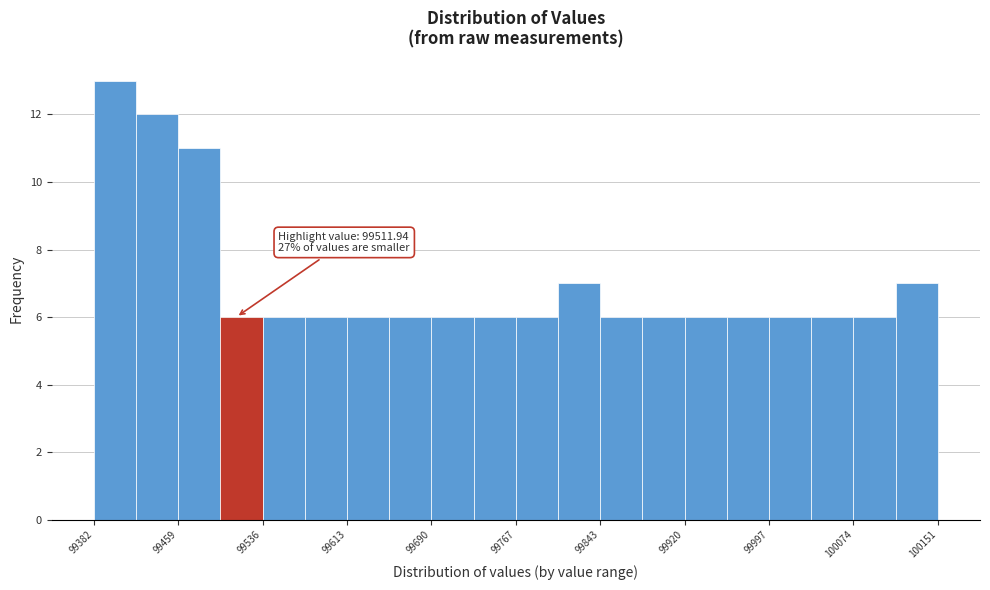

Around what value on the x-axis is the tallest bar? Give the approximate position of its centre, as read against the axis.

99400